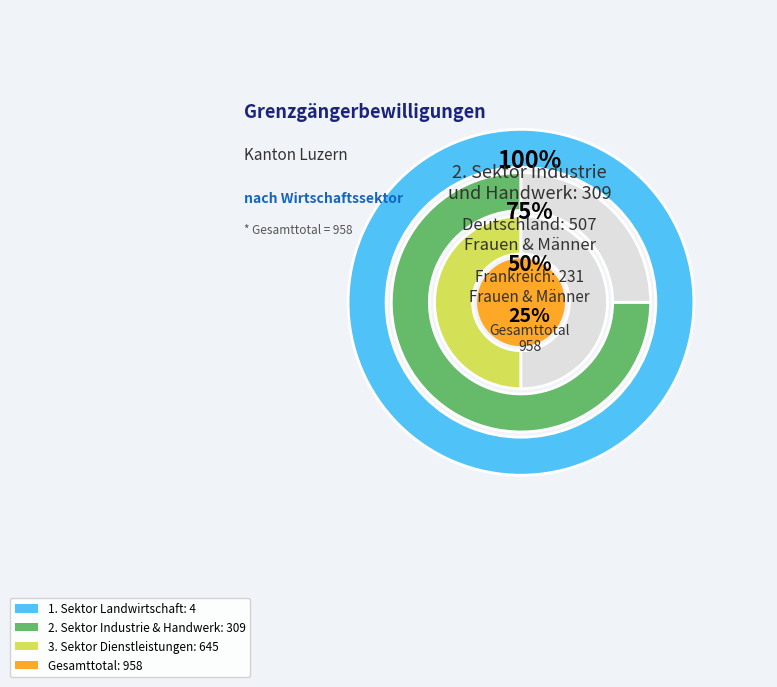

To the nearest percent, what is the difference between the Frankreich and Industrie & Handwerk slice percentages?

8%